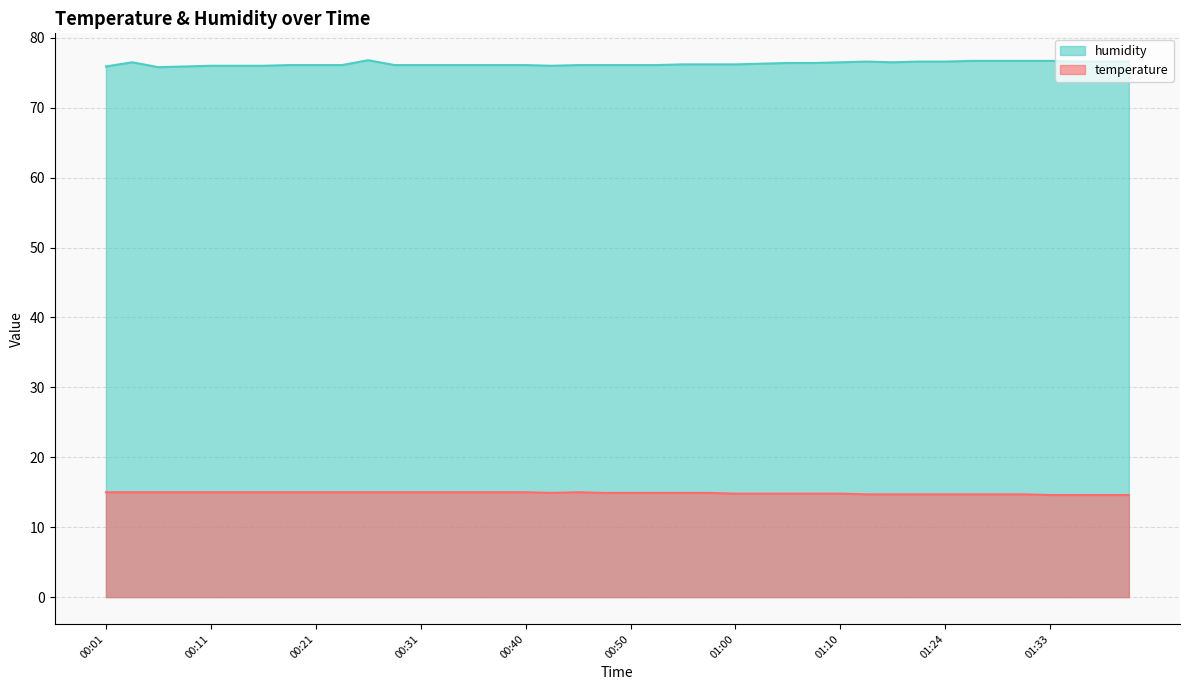

Reading left to right, transcribe all the data shown in this chart.

temperature: 00:01=15.0	00:04=15.0	00:06=15.0	00:09=15.0	00:11=15.0	00:14=15.0	00:16=15.0	00:18=15.0	00:21=15.0	00:23=15.0	00:26=15.0	00:28=15.0	00:31=15.0	00:33=15.0	00:36=15.0	00:38=15.0	00:40=15.0	00:43=14.9	00:45=15.0	00:48=14.9	00:50=14.9	00:53=14.9	00:55=14.9	00:58=14.9	01:00=14.8	01:03=14.8	01:05=14.8	01:08=14.8	01:10=14.8	01:16=14.7	01:19=14.7	01:21=14.7	01:24=14.7	01:26=14.7	01:28=14.7	01:31=14.7	01:33=14.6	01:36=14.6	01:38=14.6	01:41=14.6
humidity: 00:01=75.9	00:04=76.5	00:06=75.8	00:09=75.9	00:11=76.0	00:14=76.0	00:16=76.0	00:18=76.1	00:21=76.1	00:23=76.1	00:26=76.8	00:28=76.1	00:31=76.1	00:33=76.1	00:36=76.1	00:38=76.1	00:40=76.1	00:43=76.0	00:45=76.1	00:48=76.1	00:50=76.1	00:53=76.1	00:55=76.2	00:58=76.2	01:00=76.2	01:03=76.3	01:05=76.4	01:08=76.4	01:10=76.5	01:16=76.6	01:19=76.5	01:21=76.6	01:24=76.6	01:26=76.7	01:28=76.7	01:31=76.7	01:33=76.7	01:36=76.6	01:38=76.6	01:41=76.6